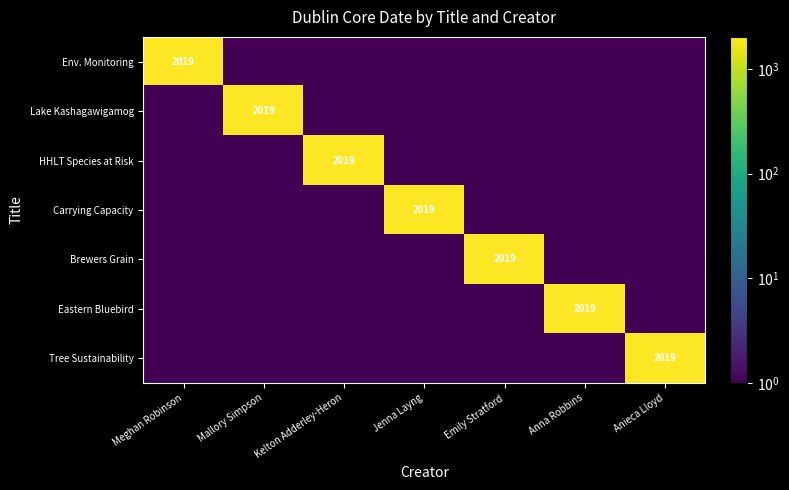

Is it true that Eastern Bluebird equals 2019 at Anna Robbins?

True